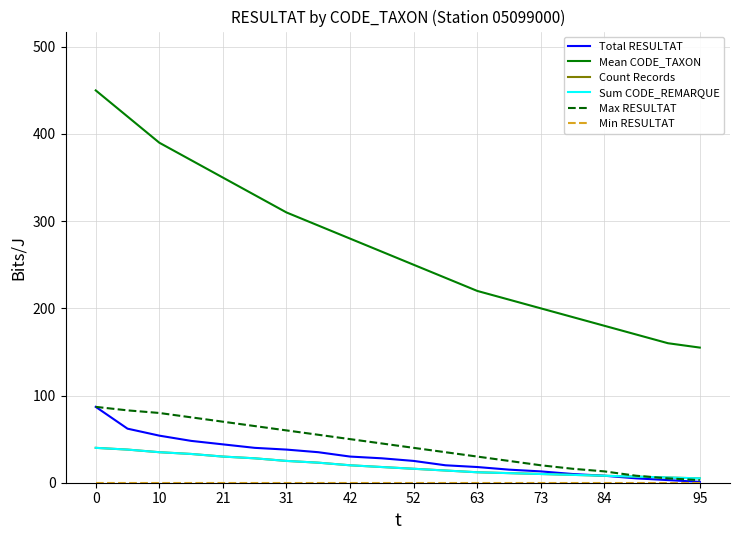

Does the chart have visible grid lines?

Yes